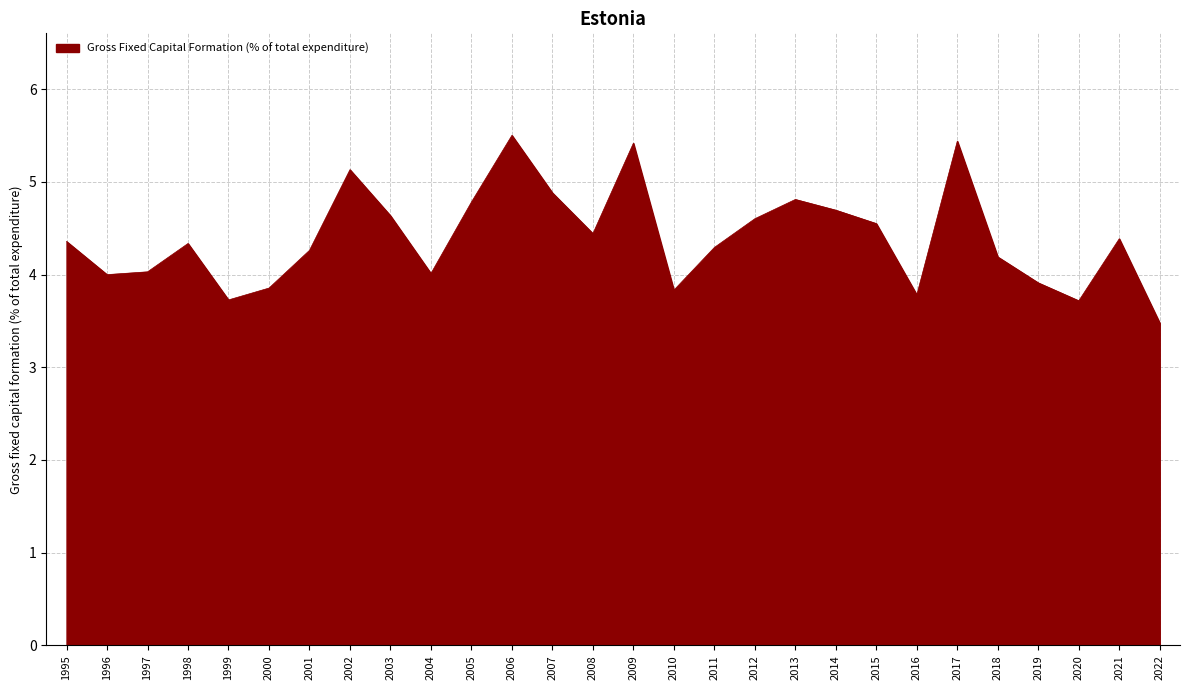

The value at 2000 is 5.6. True or false?

False